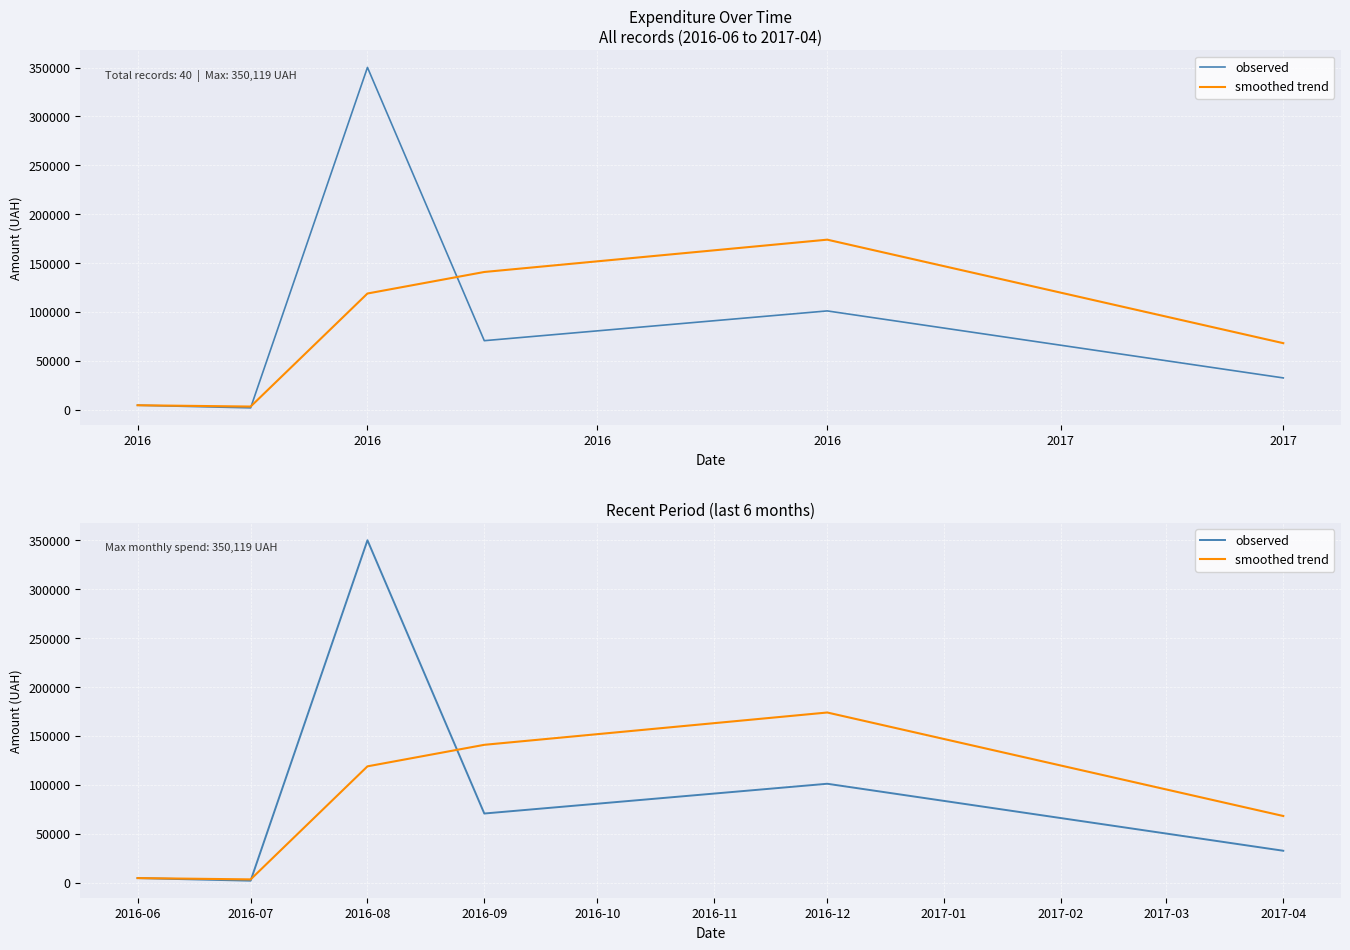

What is the difference between the maximum and minimum values in the observed series?

348239.9